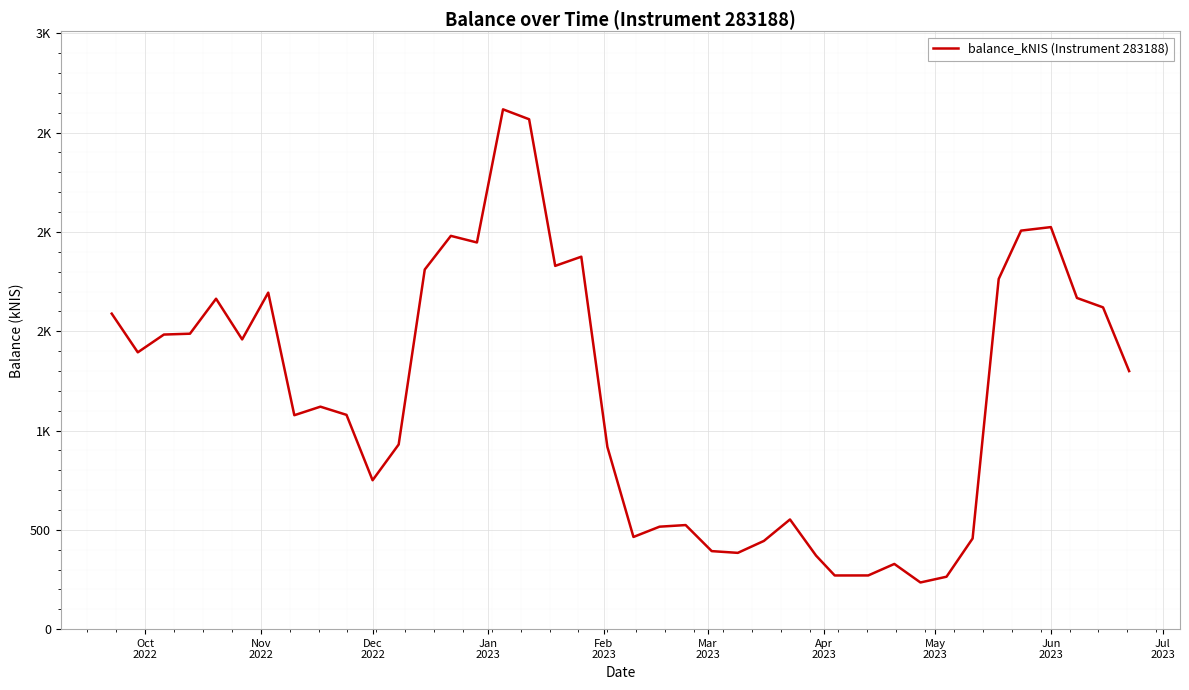

Does the chart display data point markers on the line(s)?

No